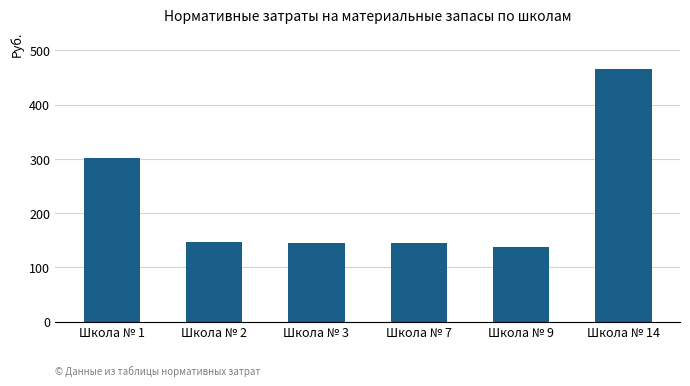

What is the change in value from Школа № 3 to Школа № 9?

-5.9